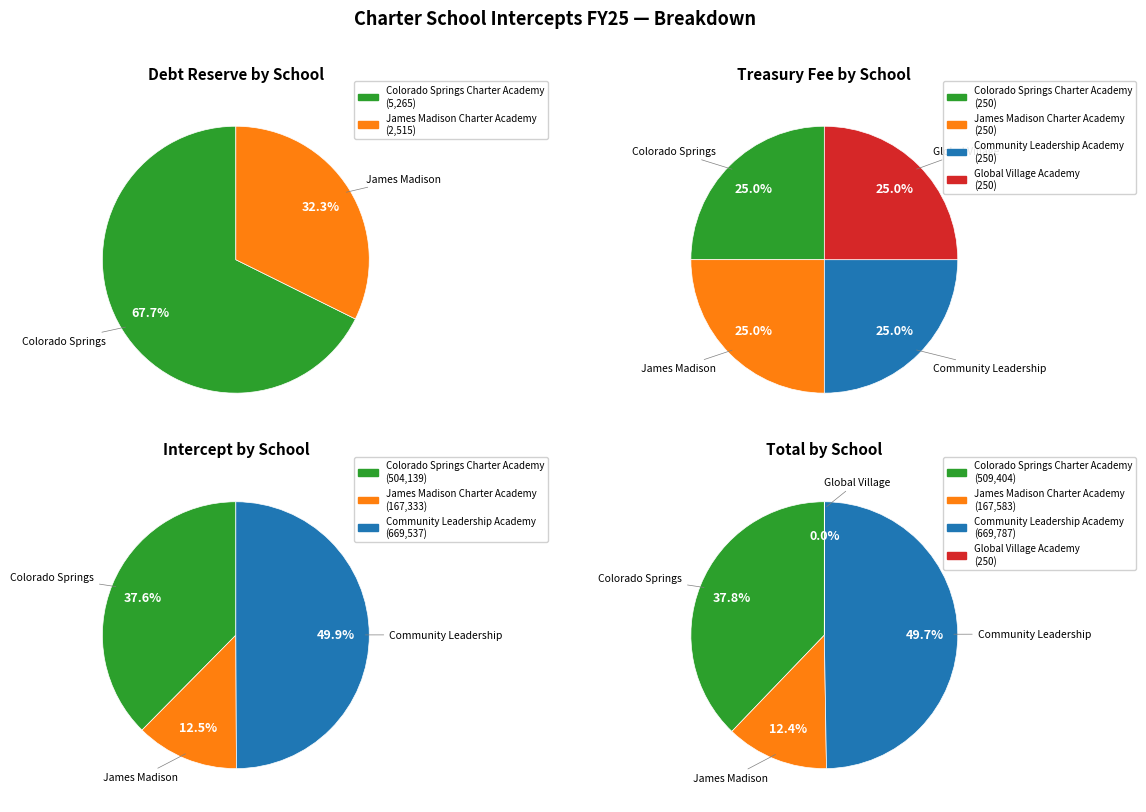

What portion of the pie excludes James Madison Charter Academy?

67.7%